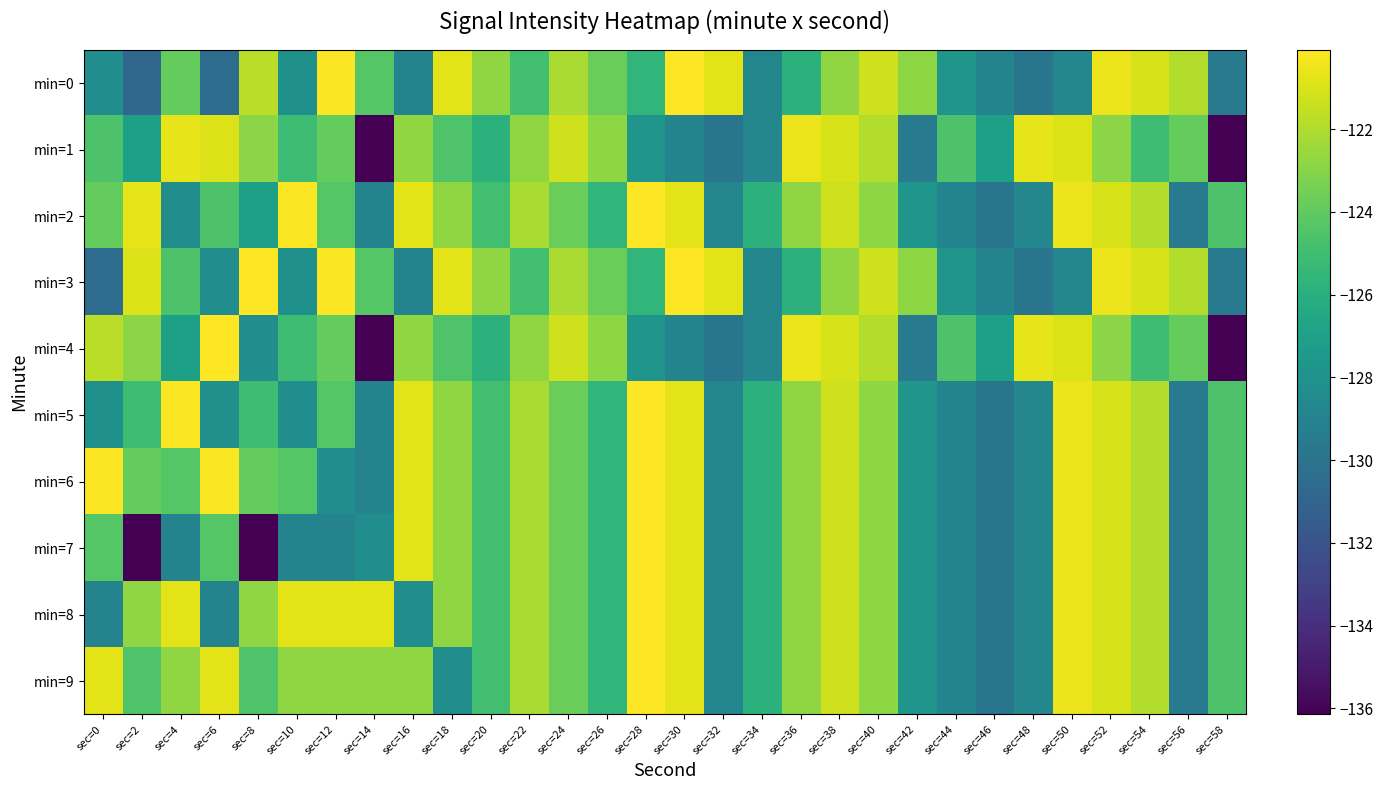

At sec=20, list the series in order from smallest to largest.

min=1, min=4, min=2, min=5, min=6, min=7, min=8, min=9, min=0, min=3